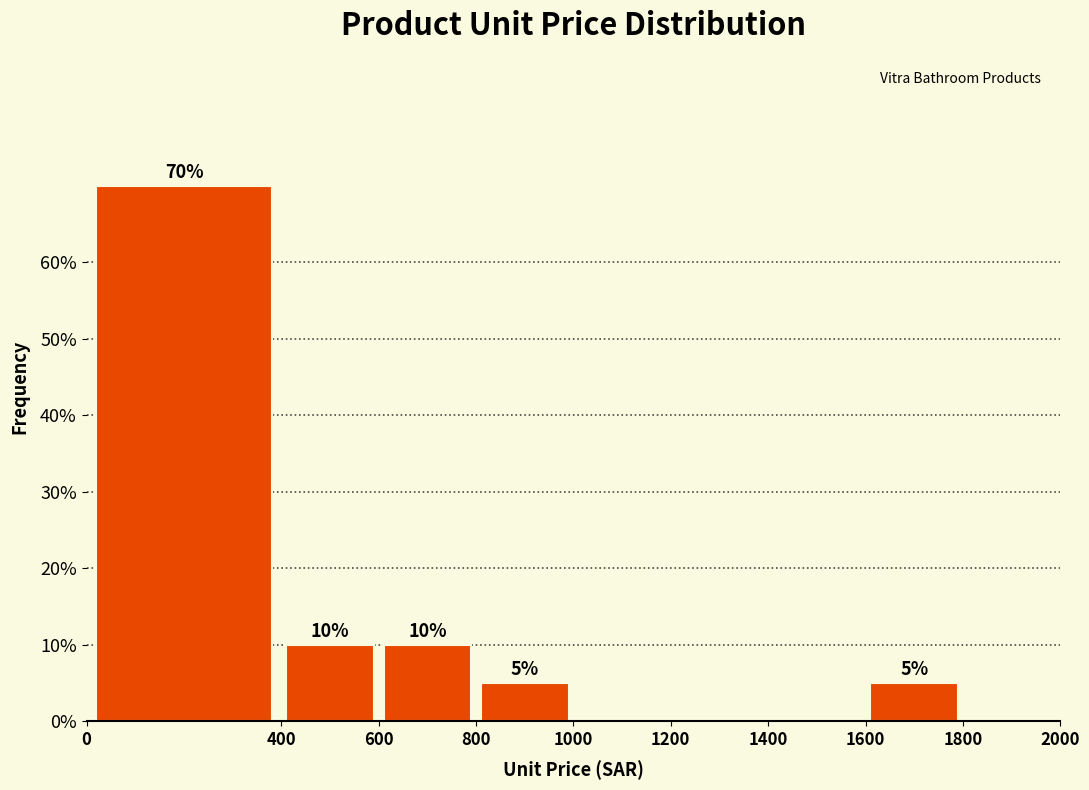

Over which range of the x-axis is the bar tallest?

0 to 400